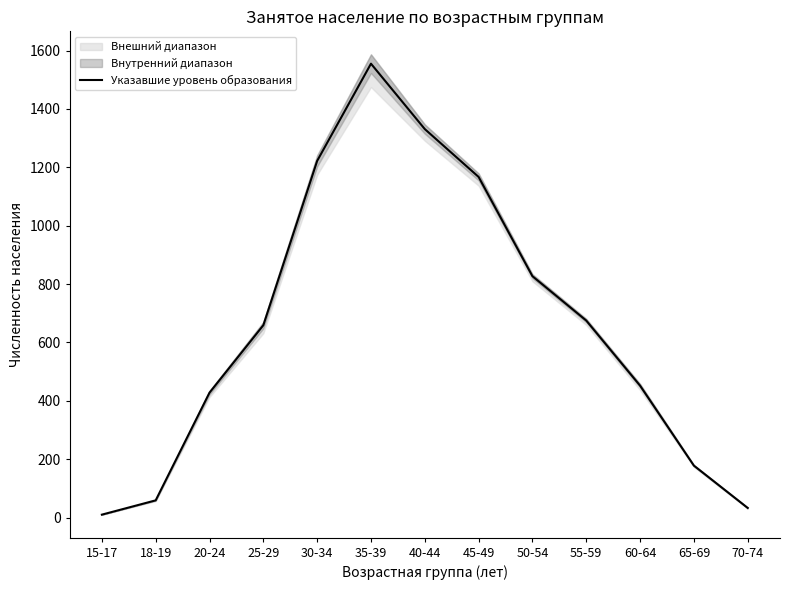

True or false: the data has more than 0 interior local peaks.

True